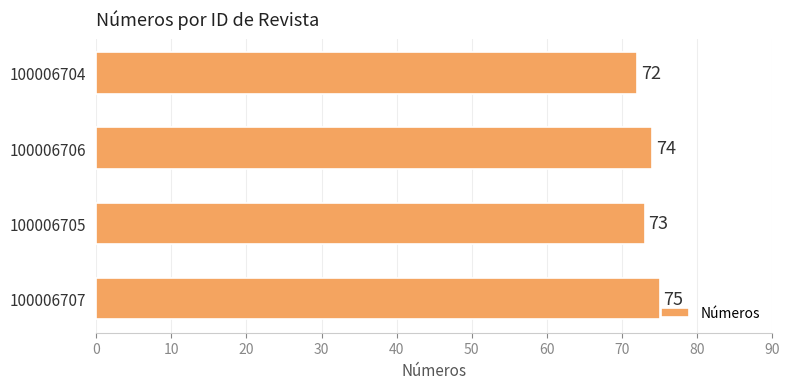

Rank the categories by value from lowest to highest.

100006704, 100006705, 100006706, 100006707